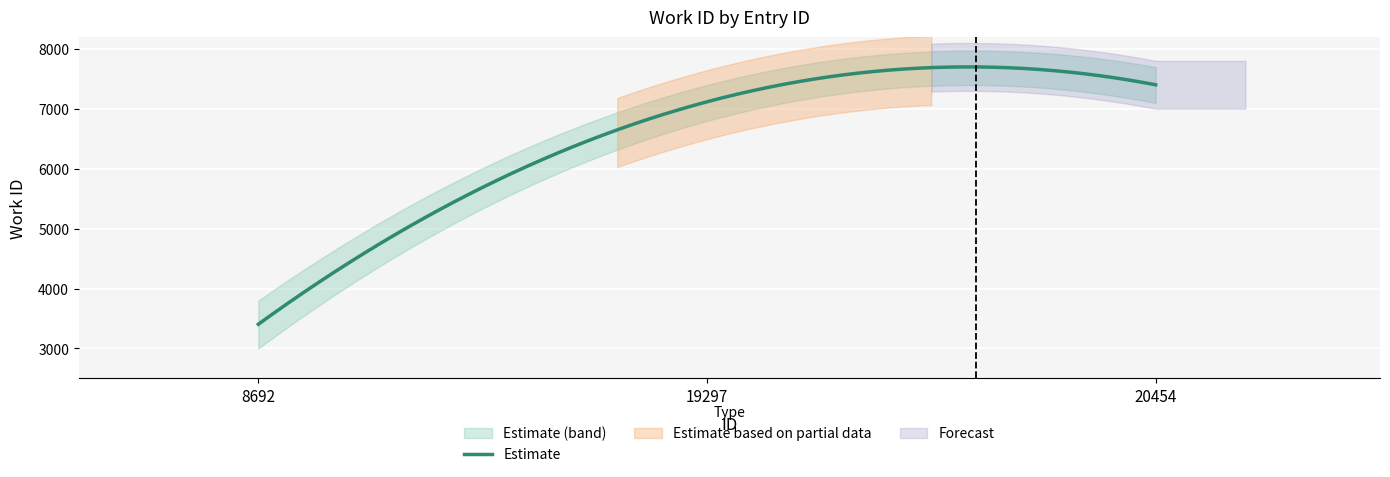

What is the average value?

5976